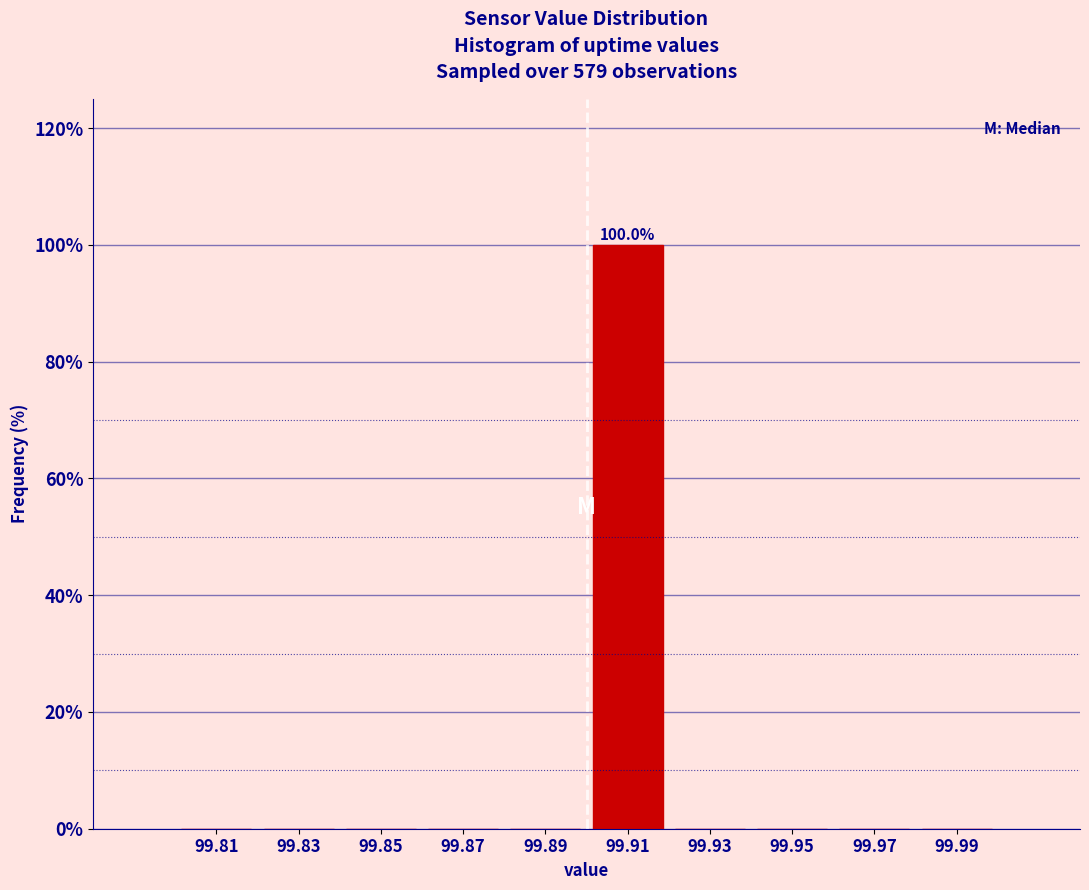

Reading left to right, what are all the values shown in this chart?

99.81=0	99.83=0	99.85=0	99.87=0	99.89=0	99.91=100	99.93=0	99.95=0	99.97=0	99.99=0